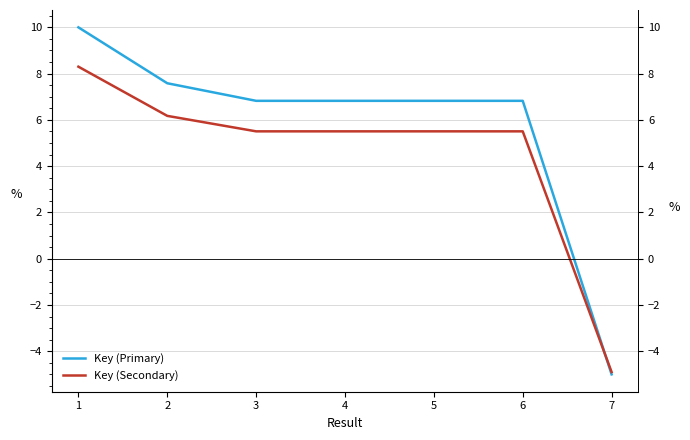

Reading left to right, transcribe all the data shown in this chart.

Key (Primary): 1=10.0	2=7.6	3=6.8	4=6.8	5=6.8	6=6.8	7=-5.0
Key (Secondary): 1=8.3	2=6.2	3=5.5	4=5.5	5=5.5	6=5.5	7=-4.9